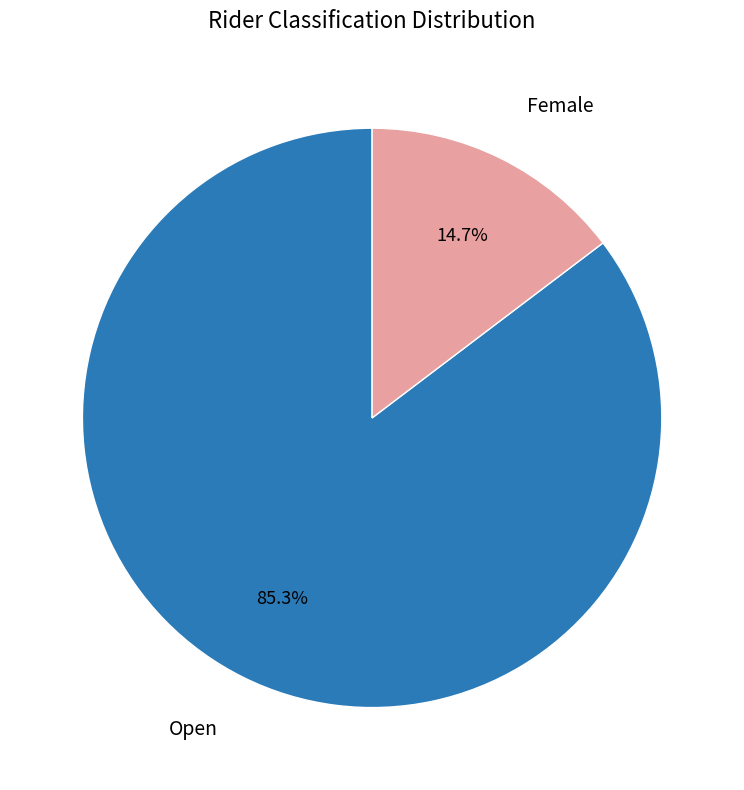

Combined, do Female and Open account for over 50%?

Yes